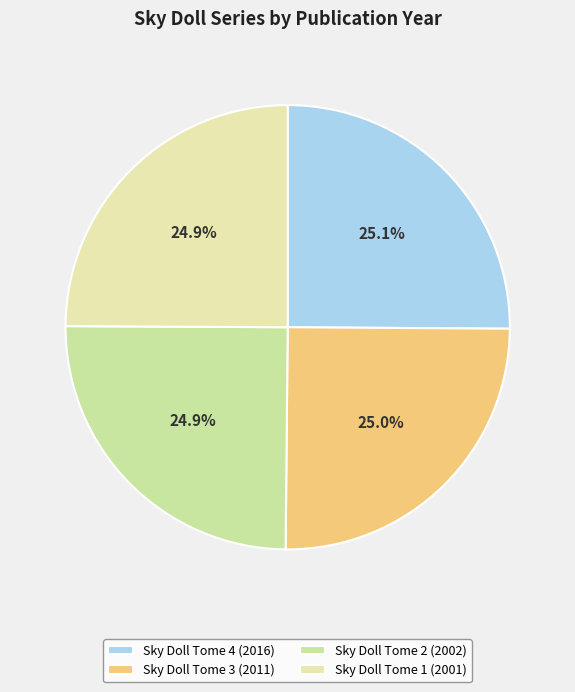

What percentage is the Sky Doll Tome 2 (2002) slice, to the nearest percent?

25%